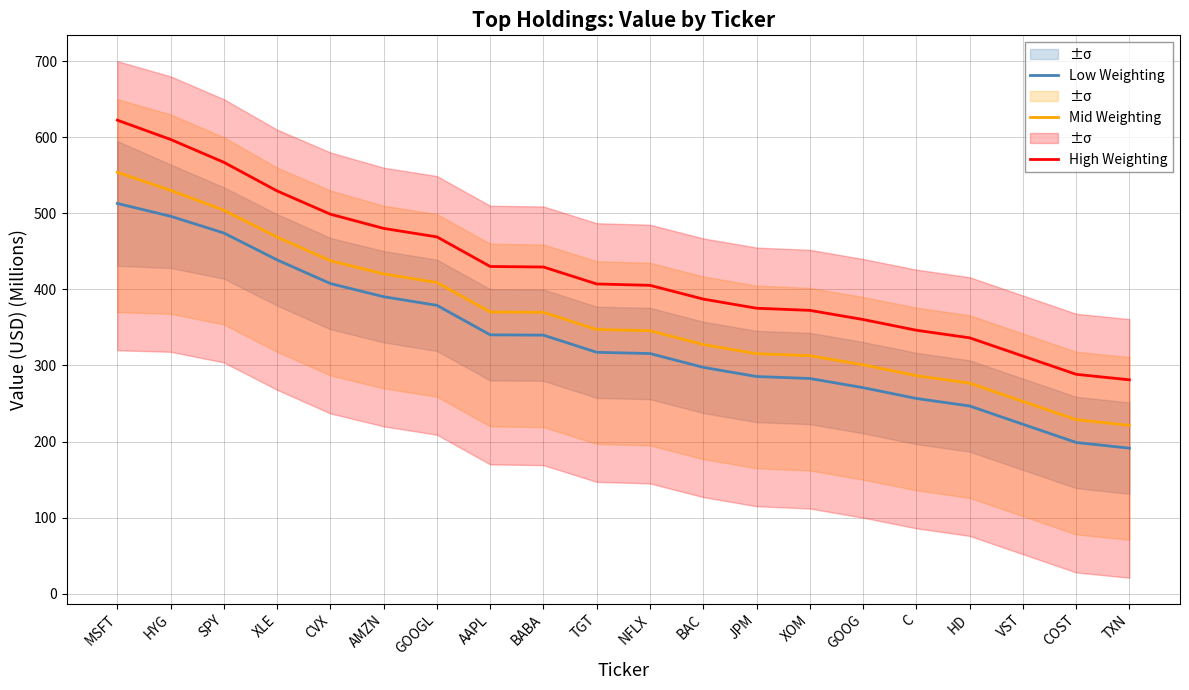

Does the chart have visible grid lines?

Yes